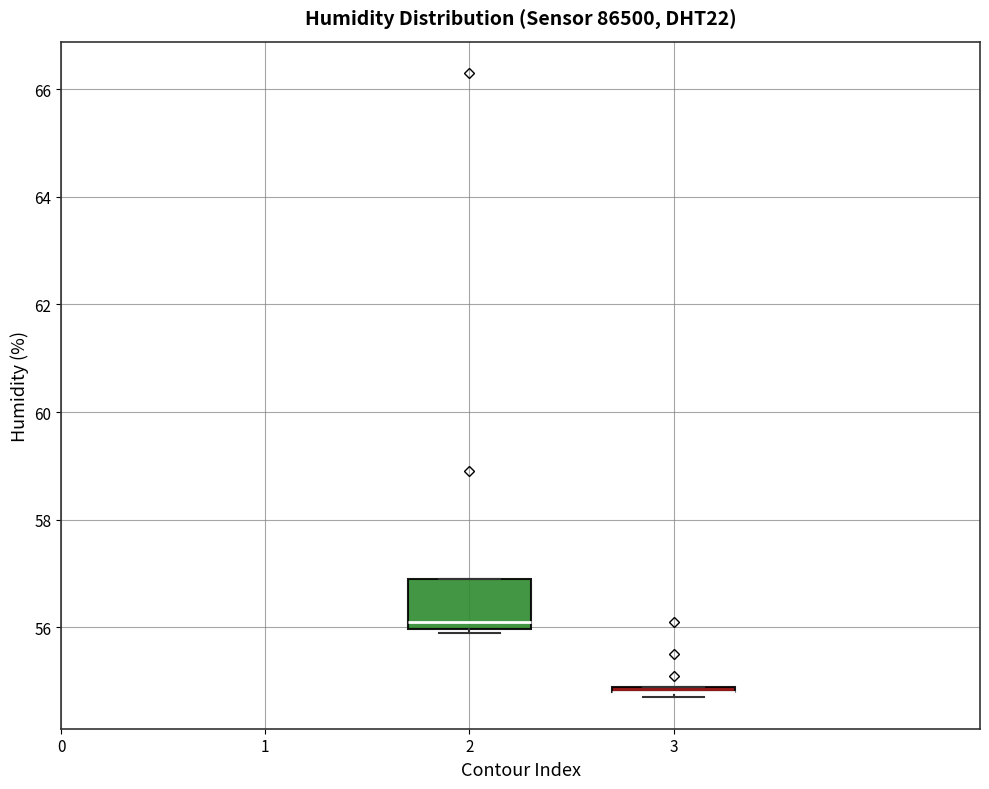

Comparing the boxes themselves (not the whiskers), which one is the tallest?

2